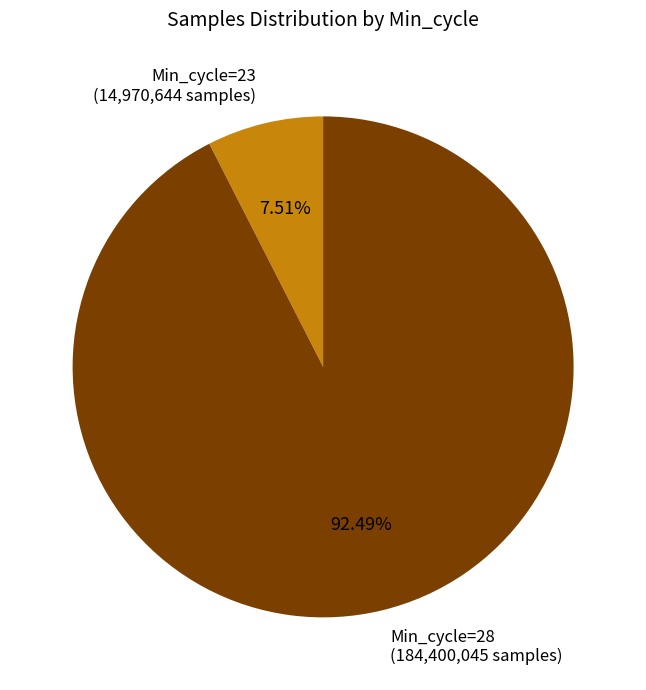

Count the number of slices in the pie.

2